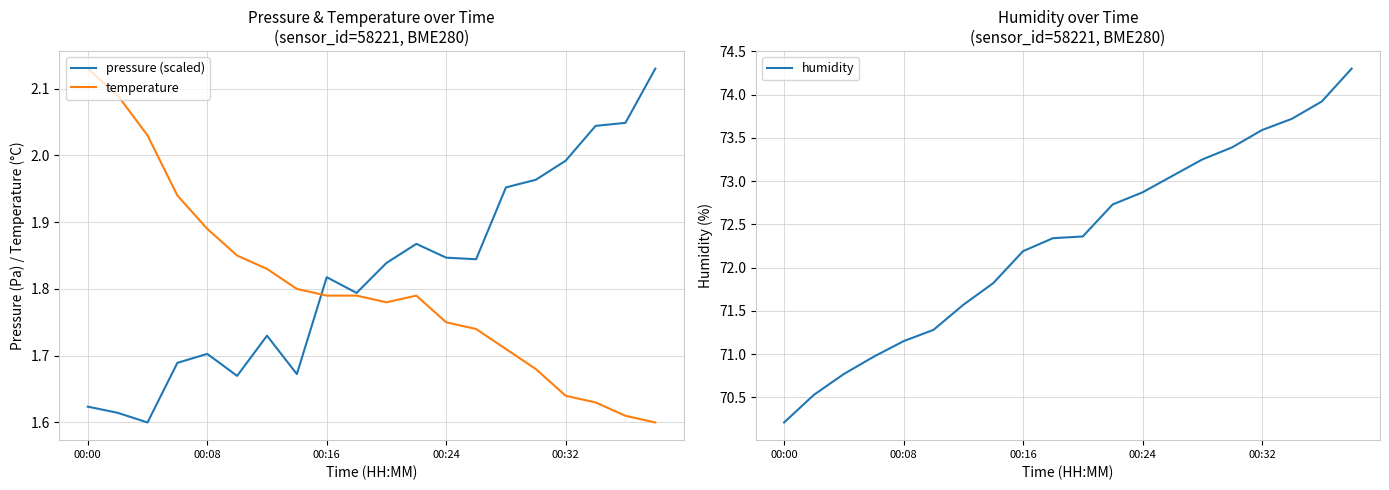

At how many categories does at least one series exceed 29?

20